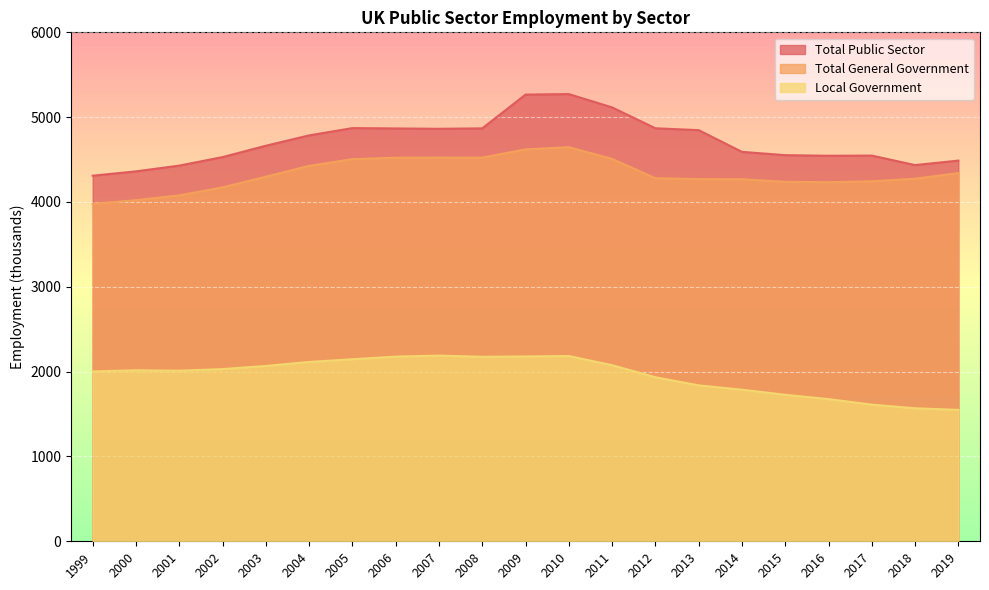

Where does the Total Public Sector series first go above 4663?

2004